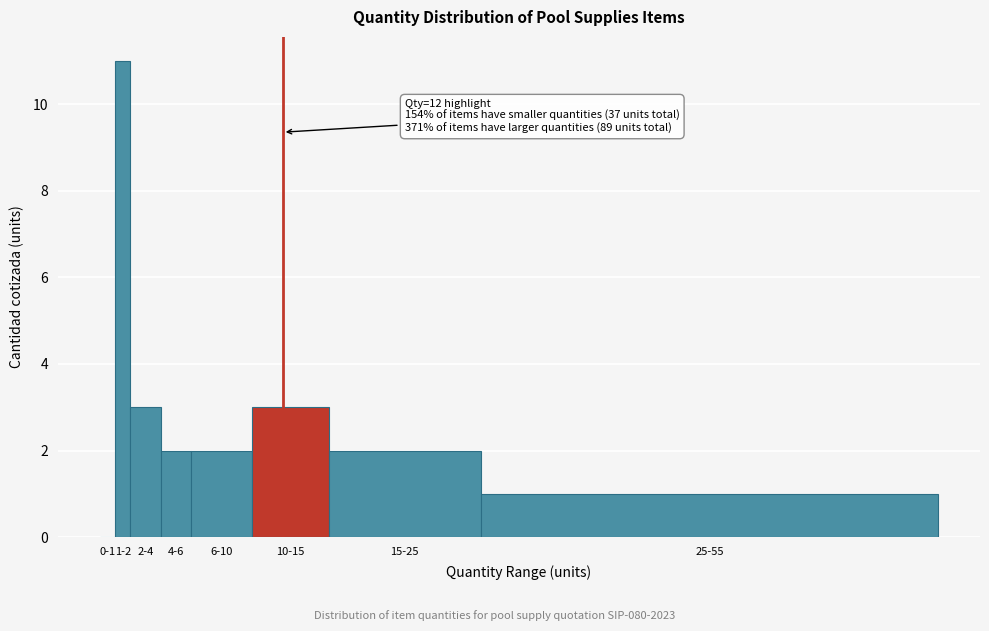

Reading right to left, list all the values displayed in this chart.

25-55=1	15-25=2	10-15=3	6-10=2	4-6=2	2-4=3	1-2=11	0-1=0